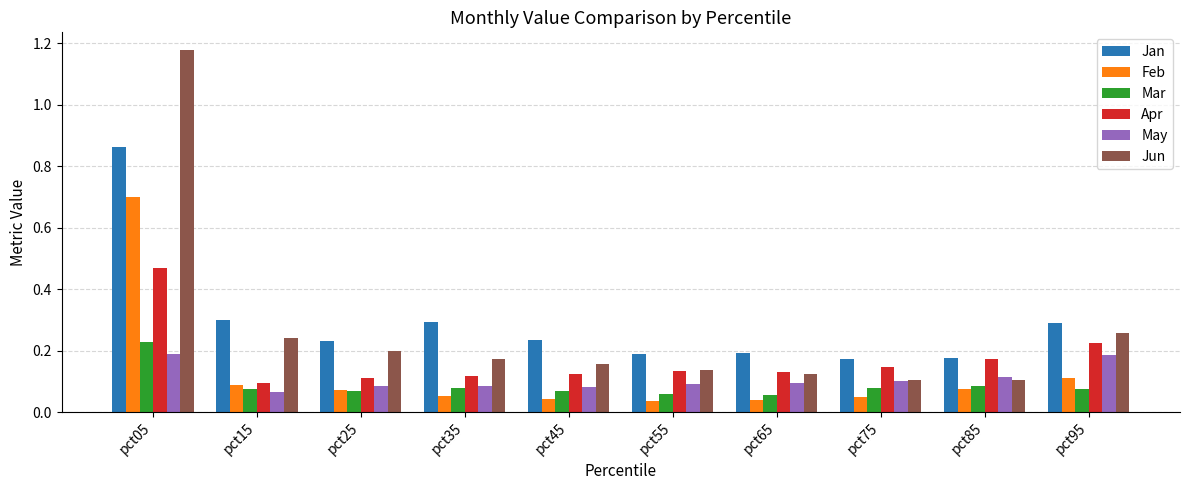

What is the sum of all Apr values?

1.7